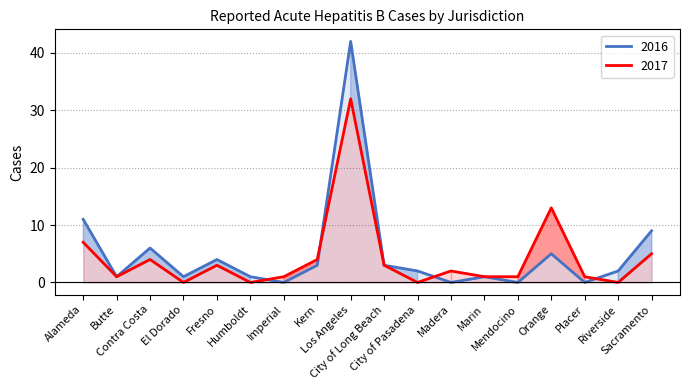

What is the maximum value for 2016?

42